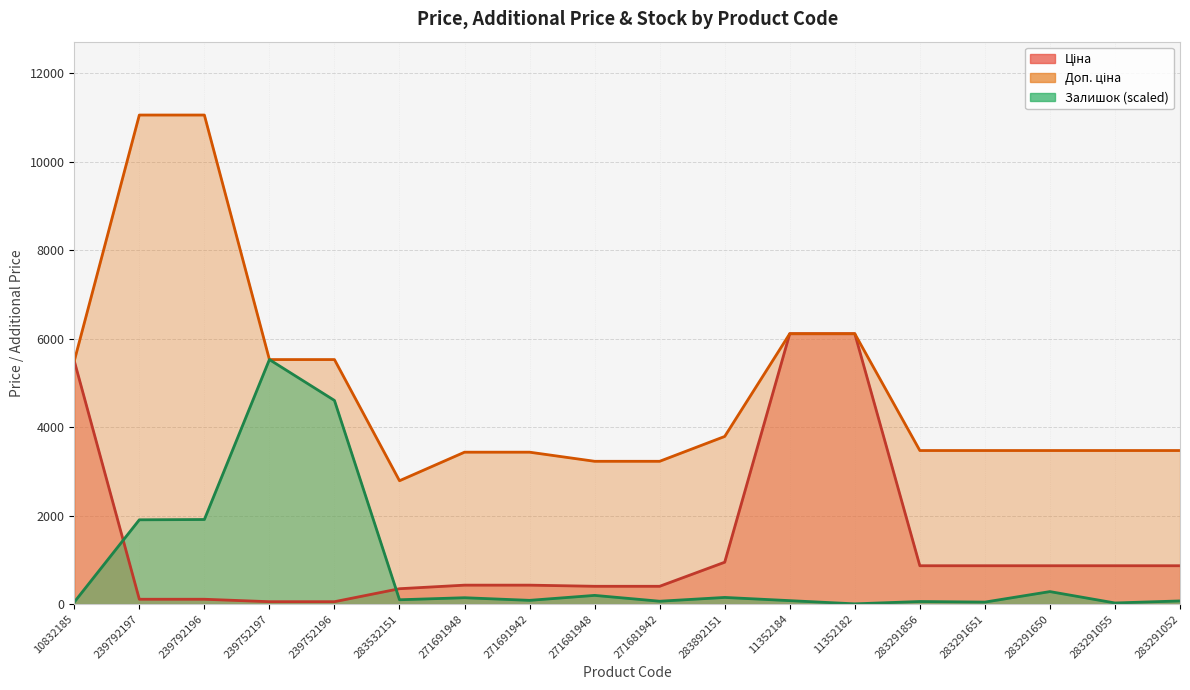

What position from the right is 271691942?

11